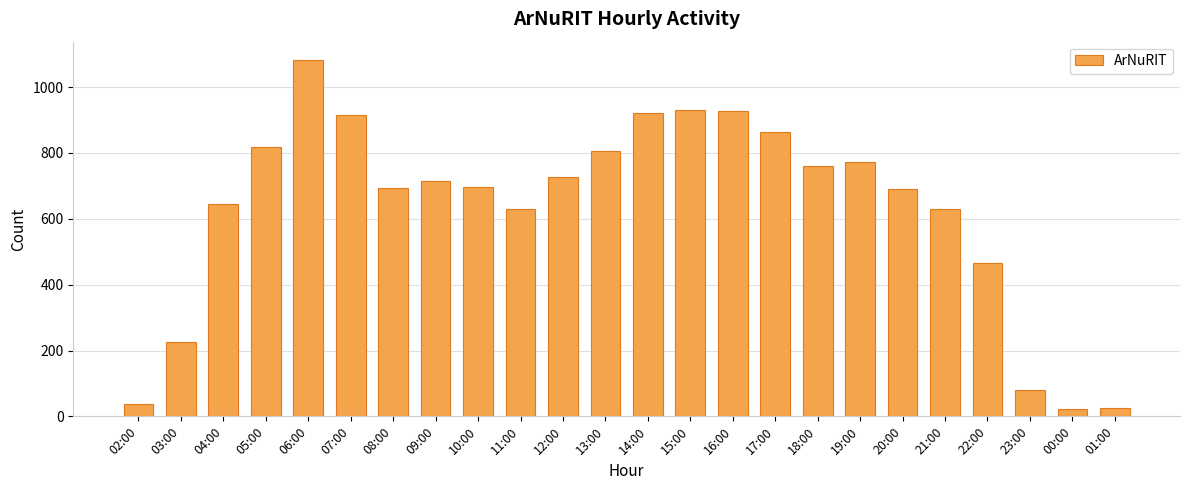

The chart shows a value of 263 at 12:00. True or false?

False